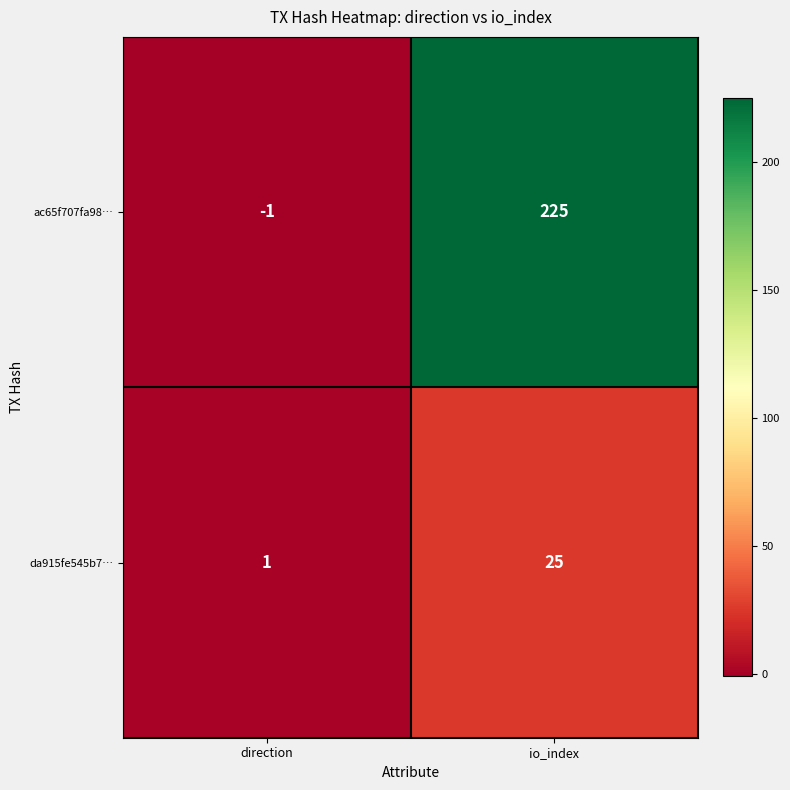

What is the sum of the da915fe545b7… values at io_index and direction?

26